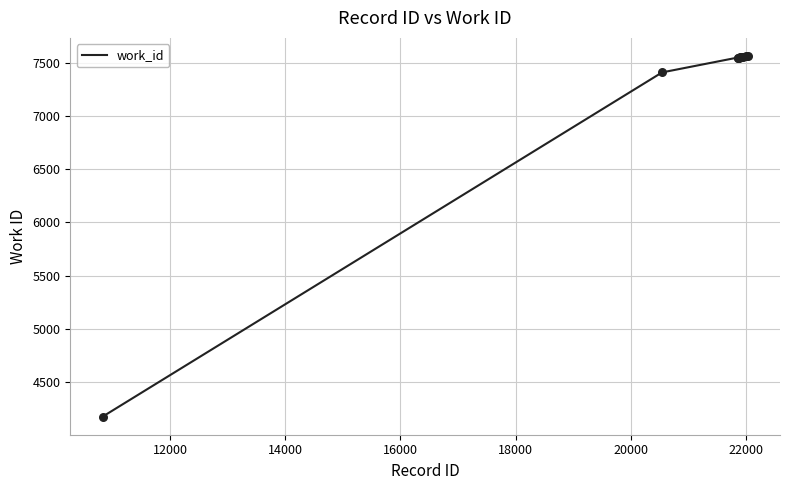

What is the maximum value shown in the chart?

7565